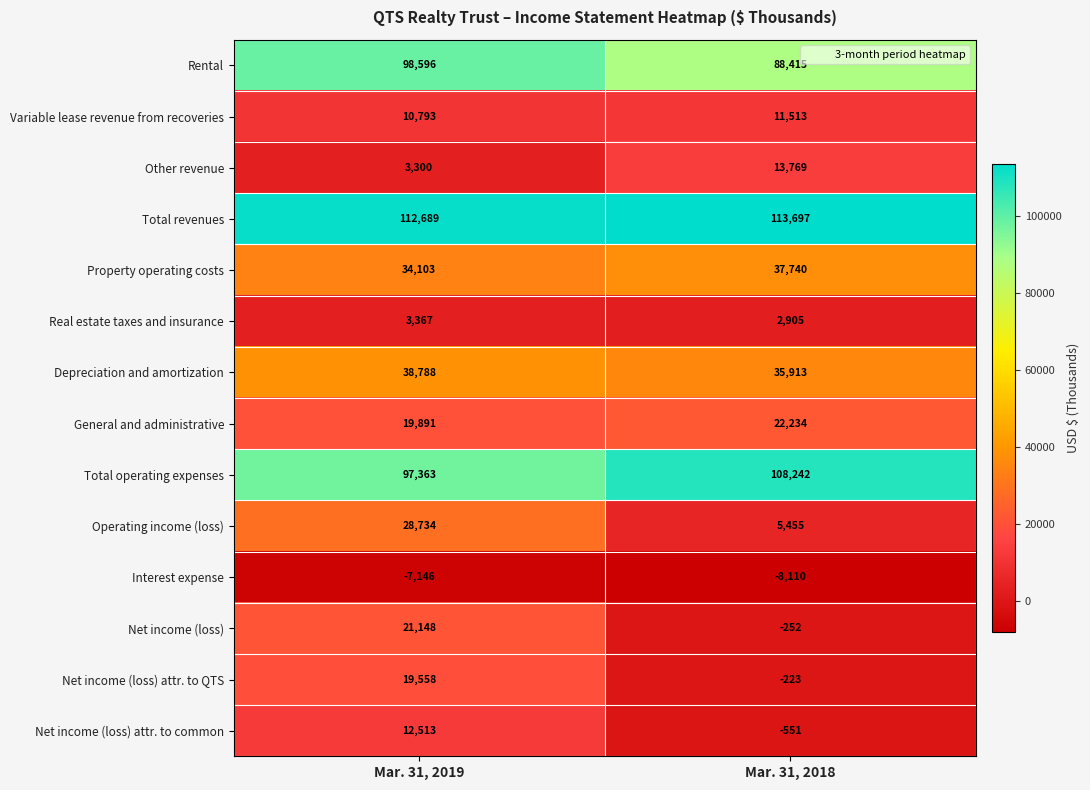

The value of Property operating costs at Mar. 31, 2019 is 13593. True or false?

False